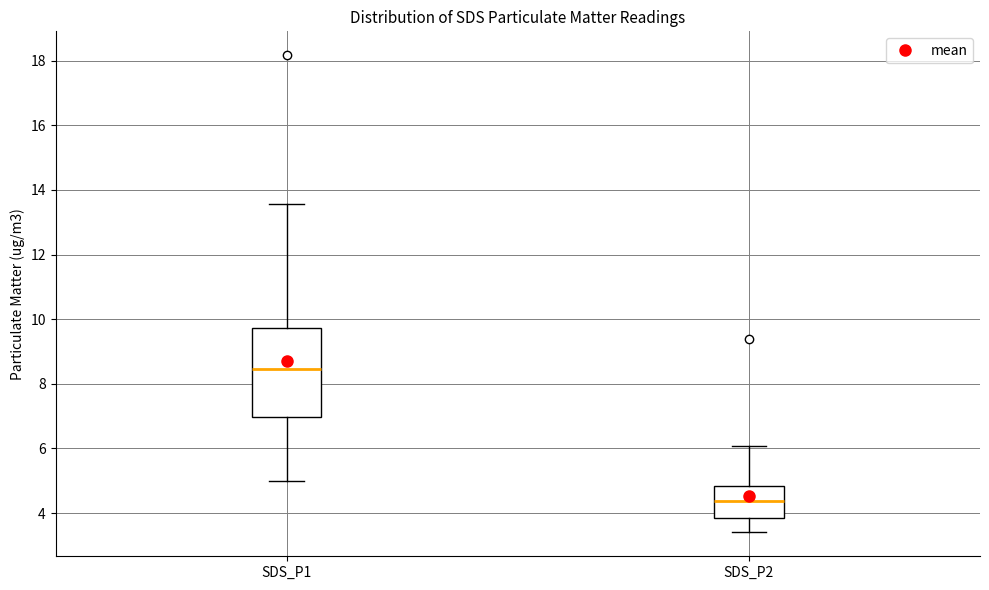

Which box is the tallest, from its lower edge to its upper edge?

SDS_P1